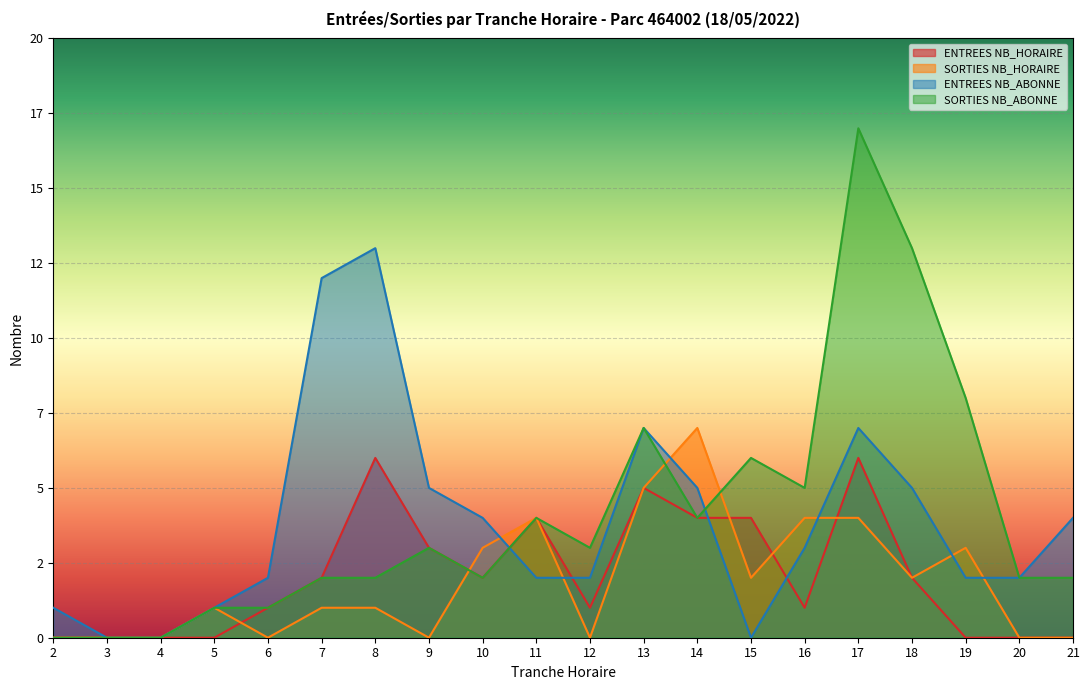

How many values in the ENTREES NB_ABONNE series are below 3?

10